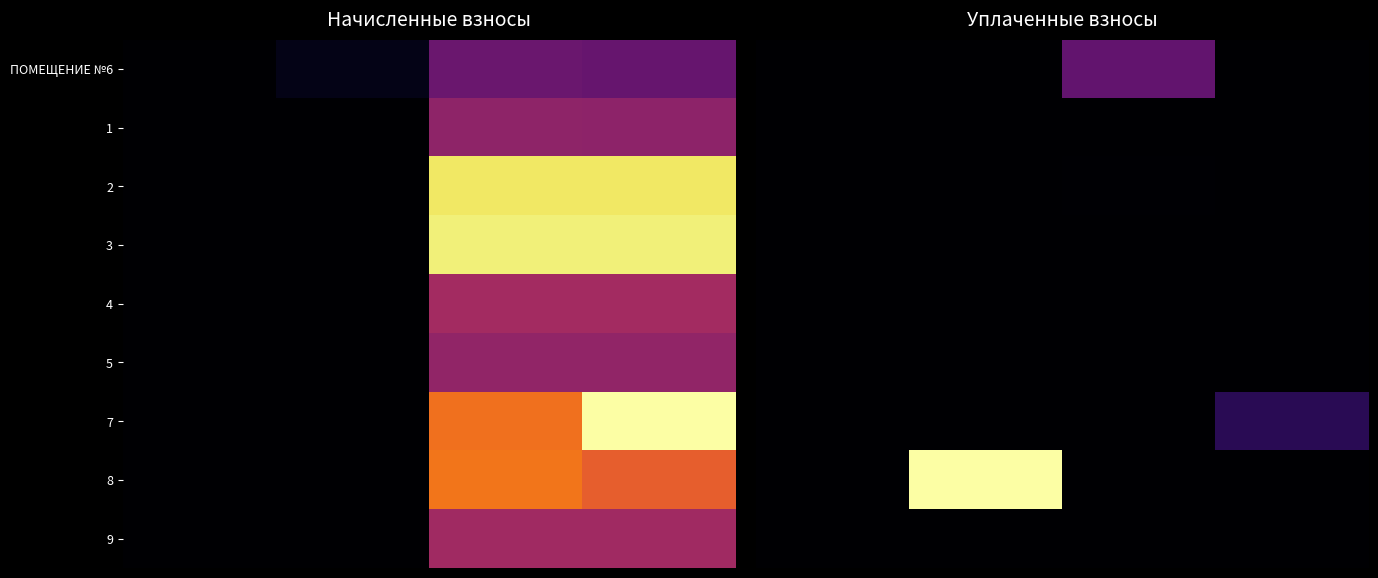

Count the number of categories in the chart.

4